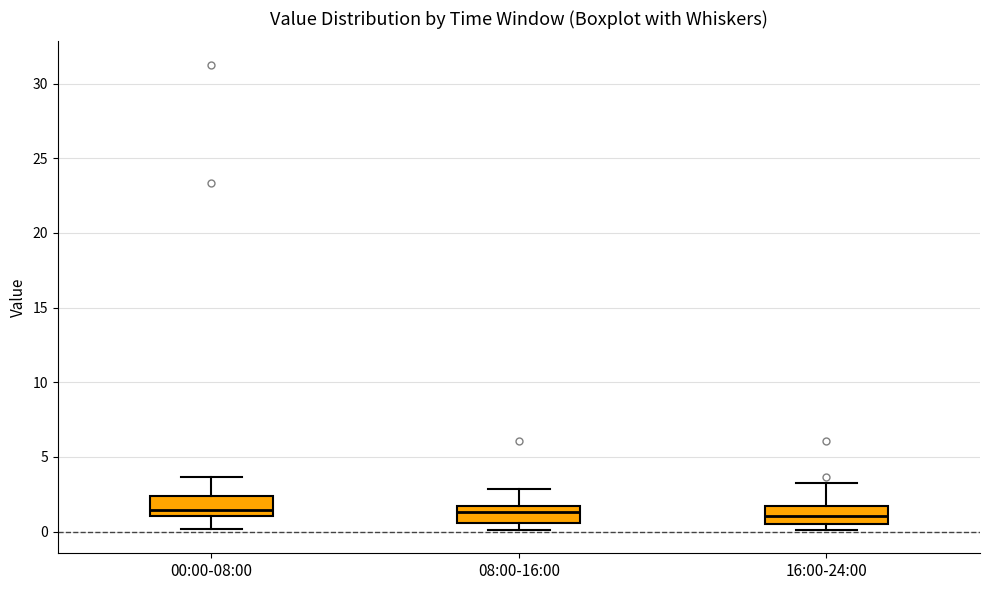

Where does the upper whisker of the box for 08:00-16:00 end on the y-axis? The values are not printed on the chart, so give them approximately, as read against the axis.

3.0